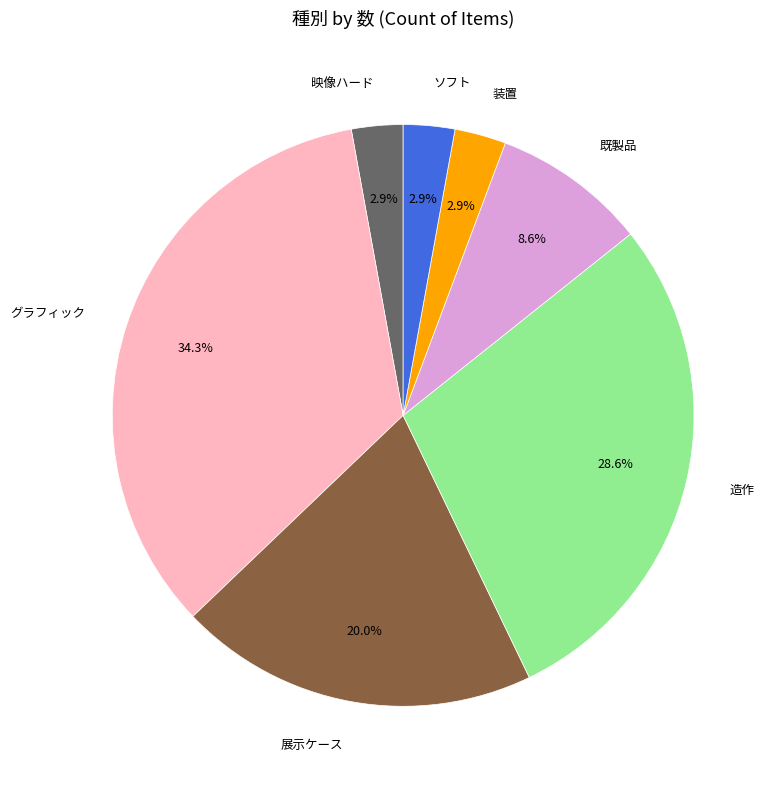

Does any single category account for the majority?

No